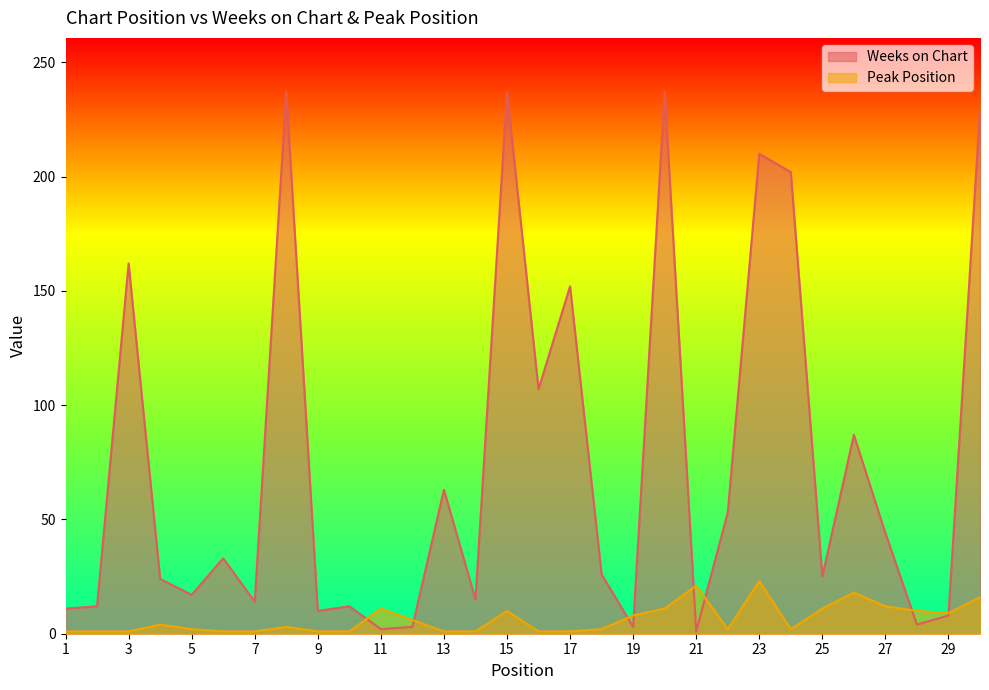

At which label does Peak Position reach its peak?

23